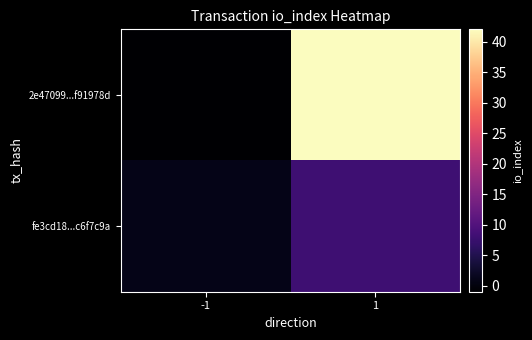

Between -1 and 1, which series saw the biggest shift?

2e47099...f91978d